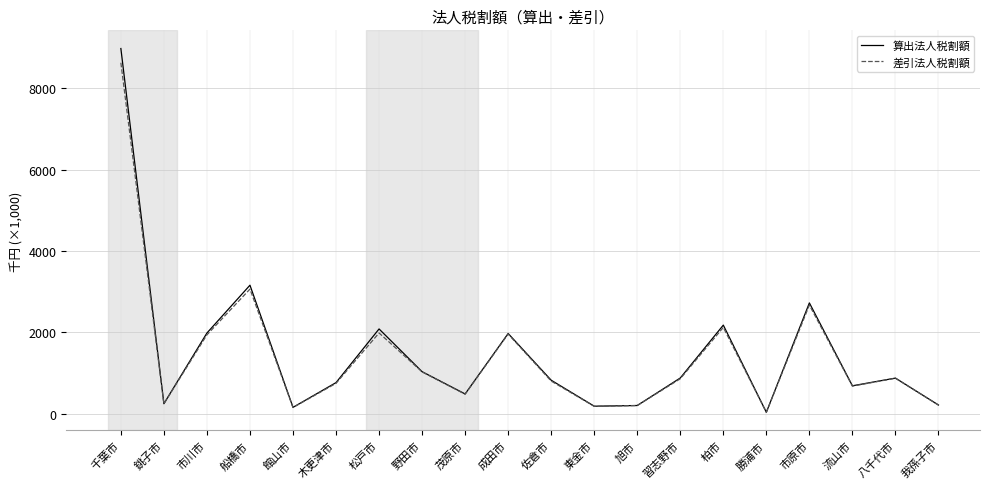

Where is 差引法人税割額 nearest to the value 4331?

船橋市